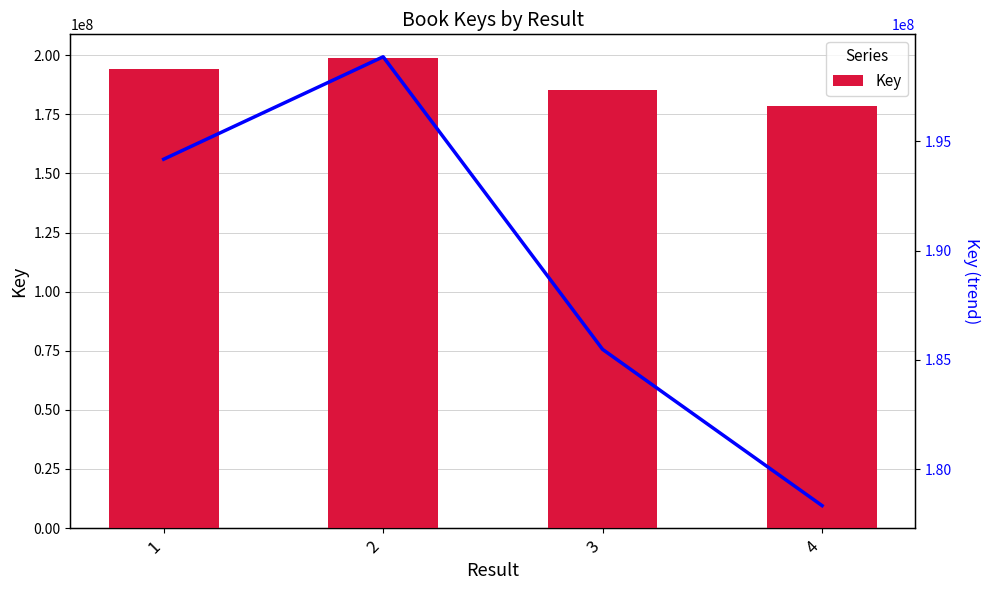

Does the chart contain stacked bars?

No